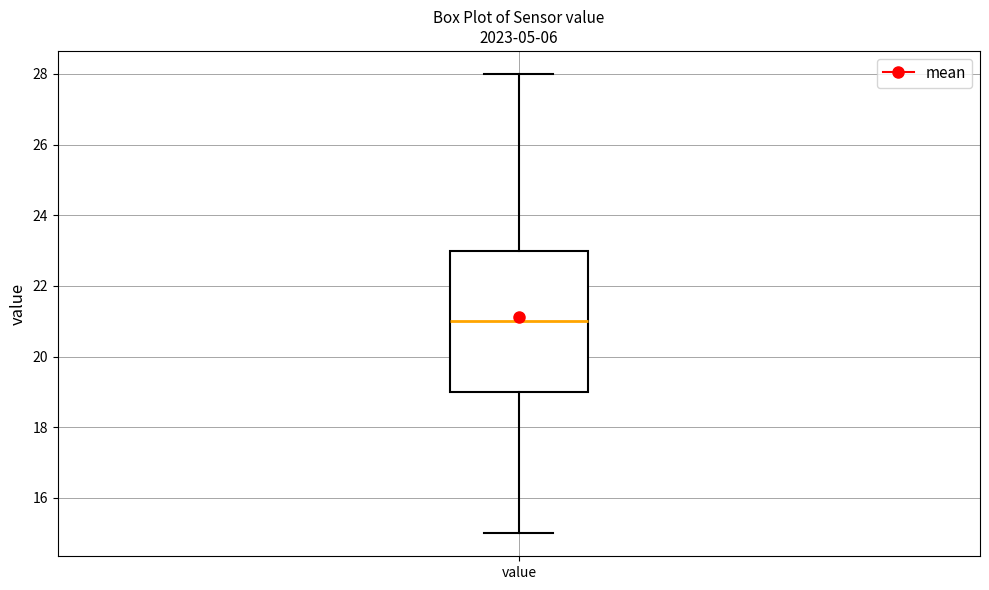

Read this box plot against the y-axis: the position of the median line, the range covered by the box, and the ends of both whiskers. The values are not printed on the chart, so give them approximately, as read against the axis.

median 21, box 19 to 23, whiskers 15 to 28